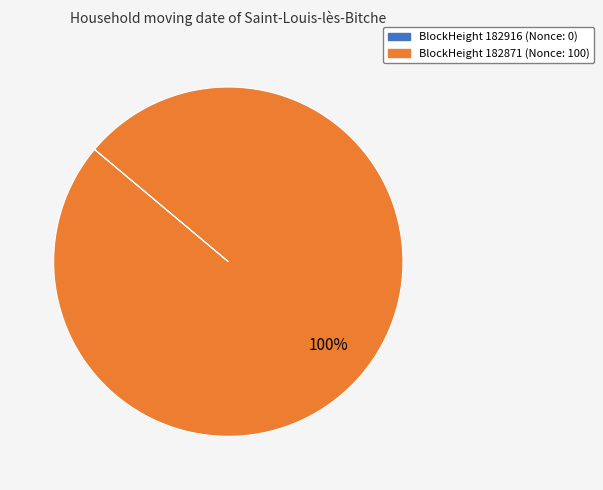

Is there a majority slice in this chart?

Yes